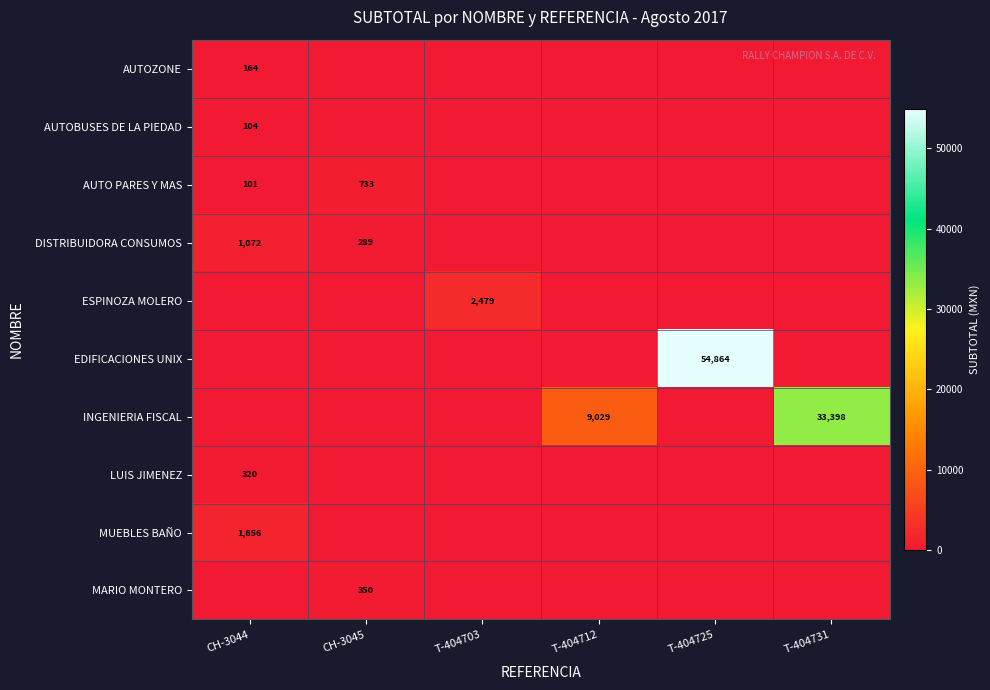

What is the maximum value shown in the chart?

54864.0